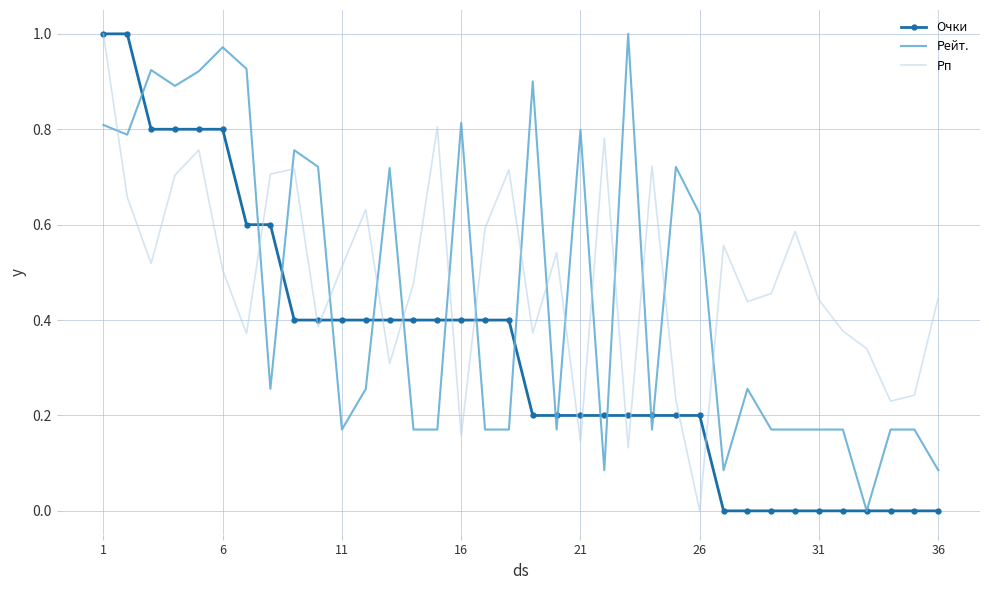

What is the average value of the Рп series?

0.5